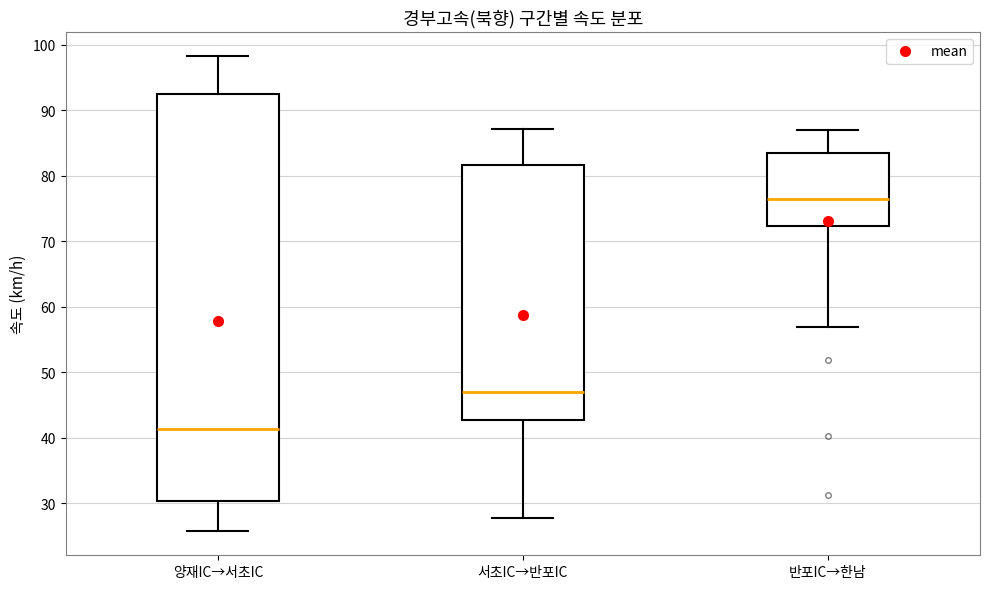

Where does the lower whisker of the box for 반포IC→한남 end on the y-axis? The values are not printed on the chart, so give them approximately, as read against the axis.

57